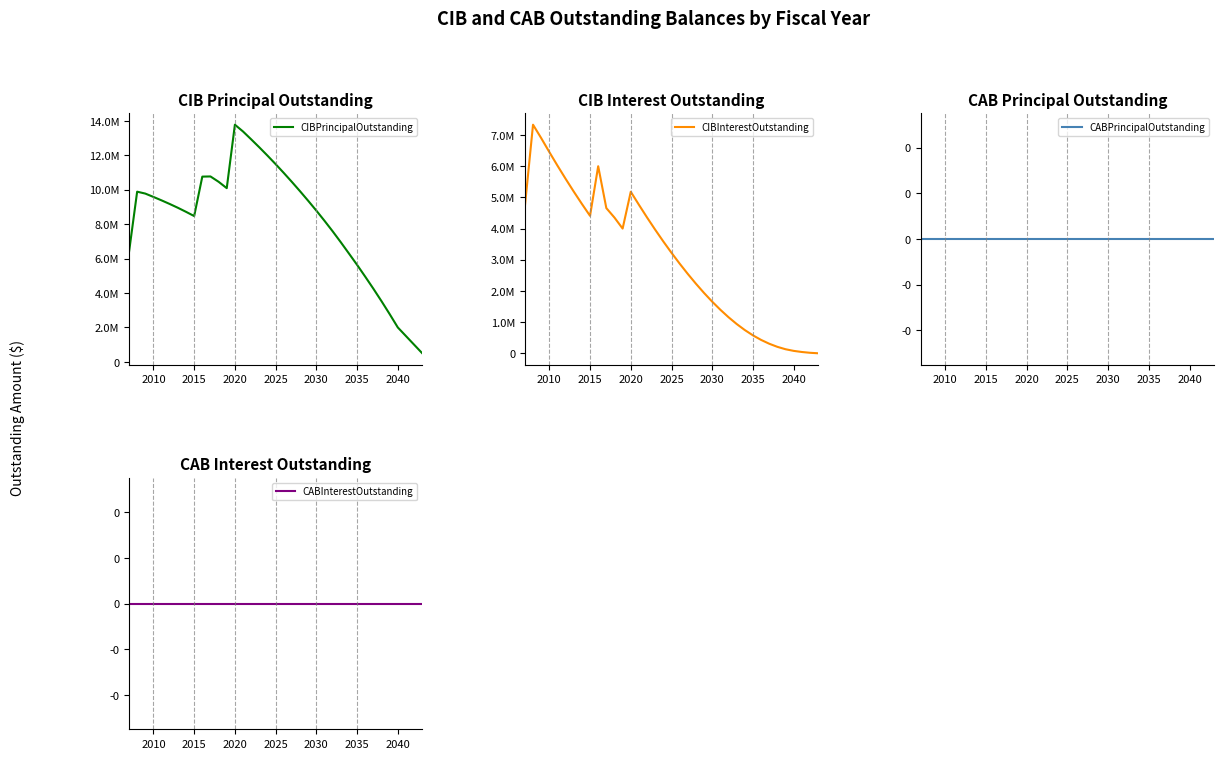

True or false: CABPrincipalOutstanding and CIBPrincipalOutstanding intersect in this chart.

False